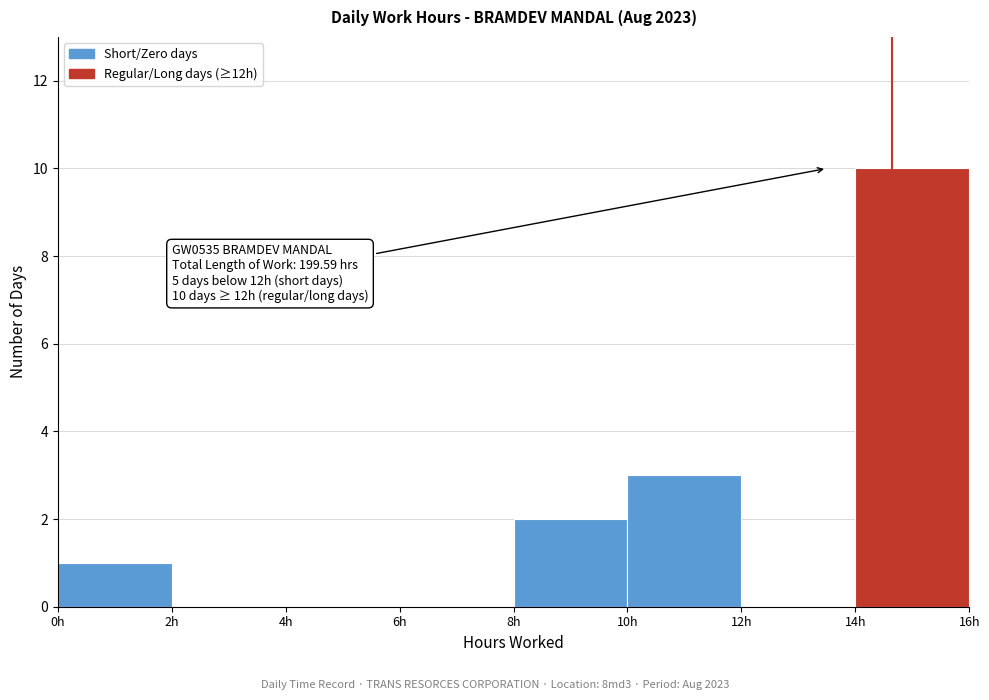

Which range on the x-axis has the tallest bar?

14 to 16